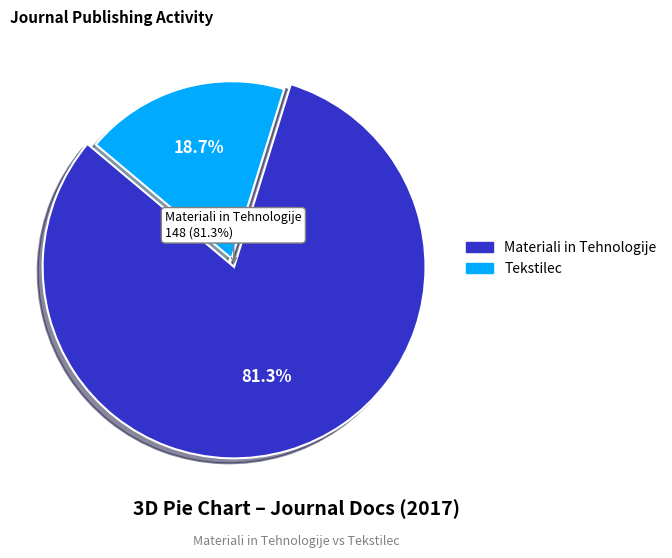

What percentage is NOT represented by Materiali in Tehnologije?

18.7%